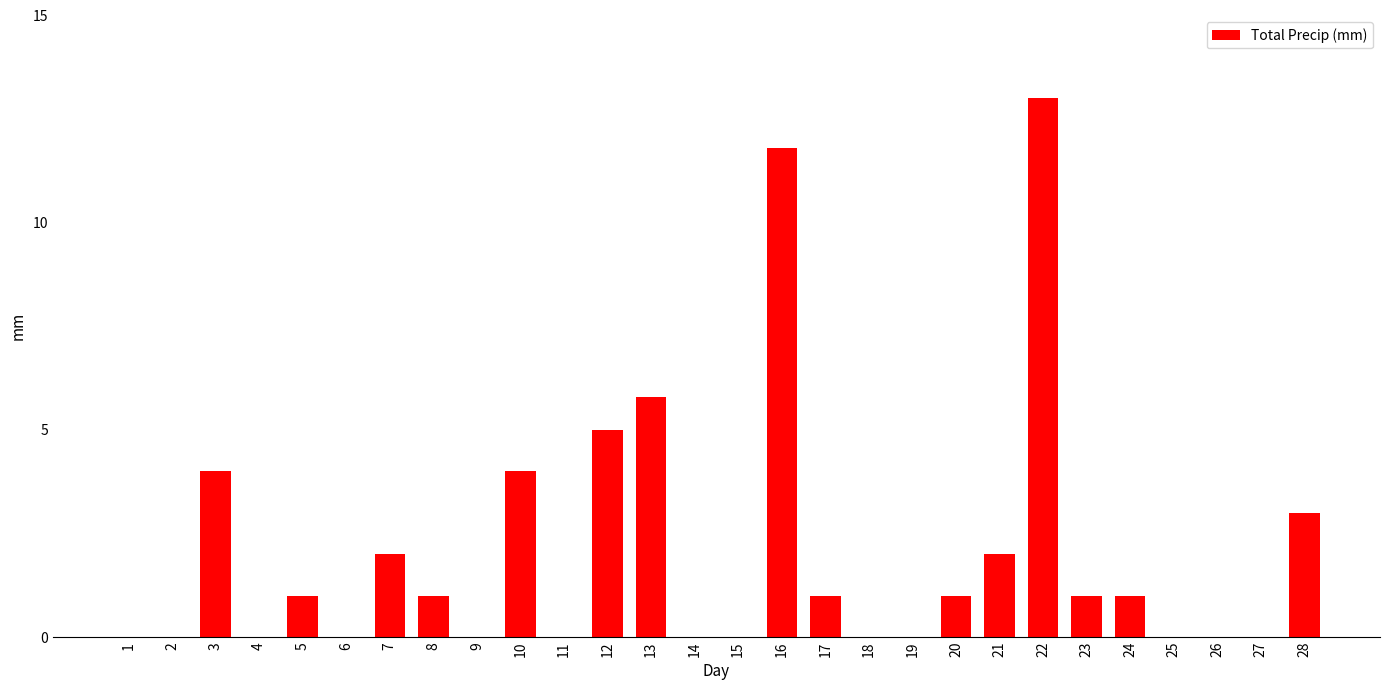

The value at 27 is 9.0. True or false?

False